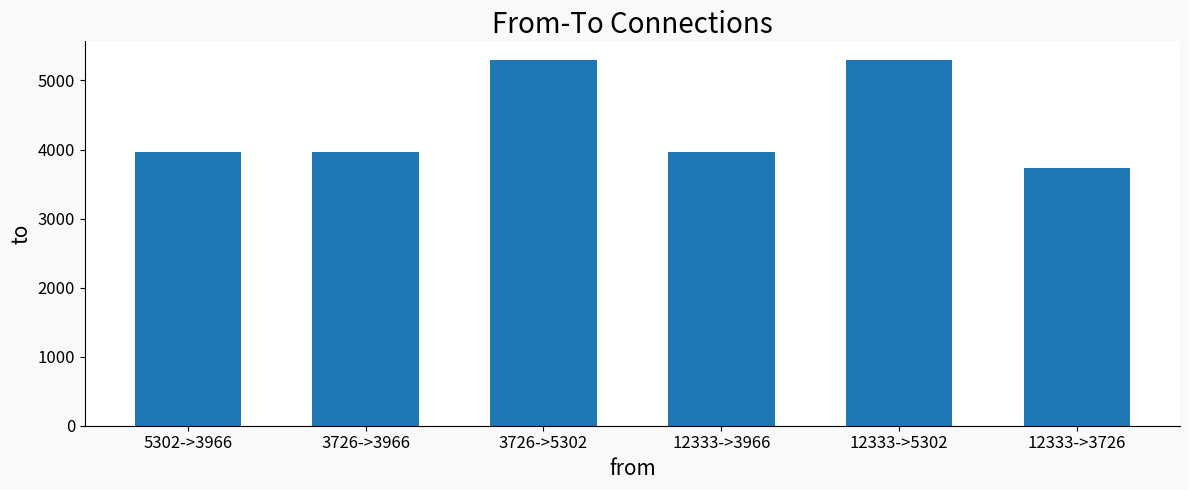

What is the change in value from 3726->3966 to 12333->5302?

+1336